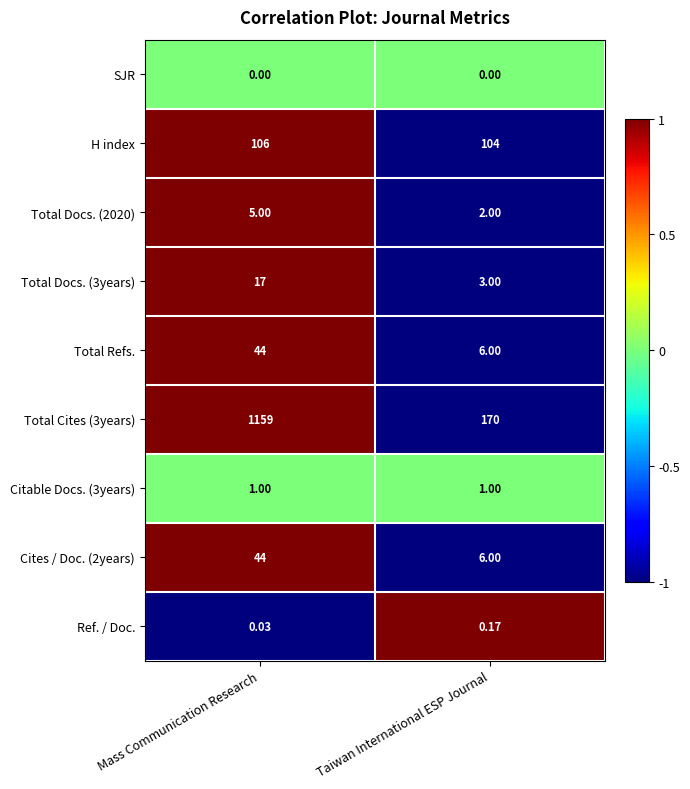

At which category is the sum across all series the highest?

Mass Communication Research